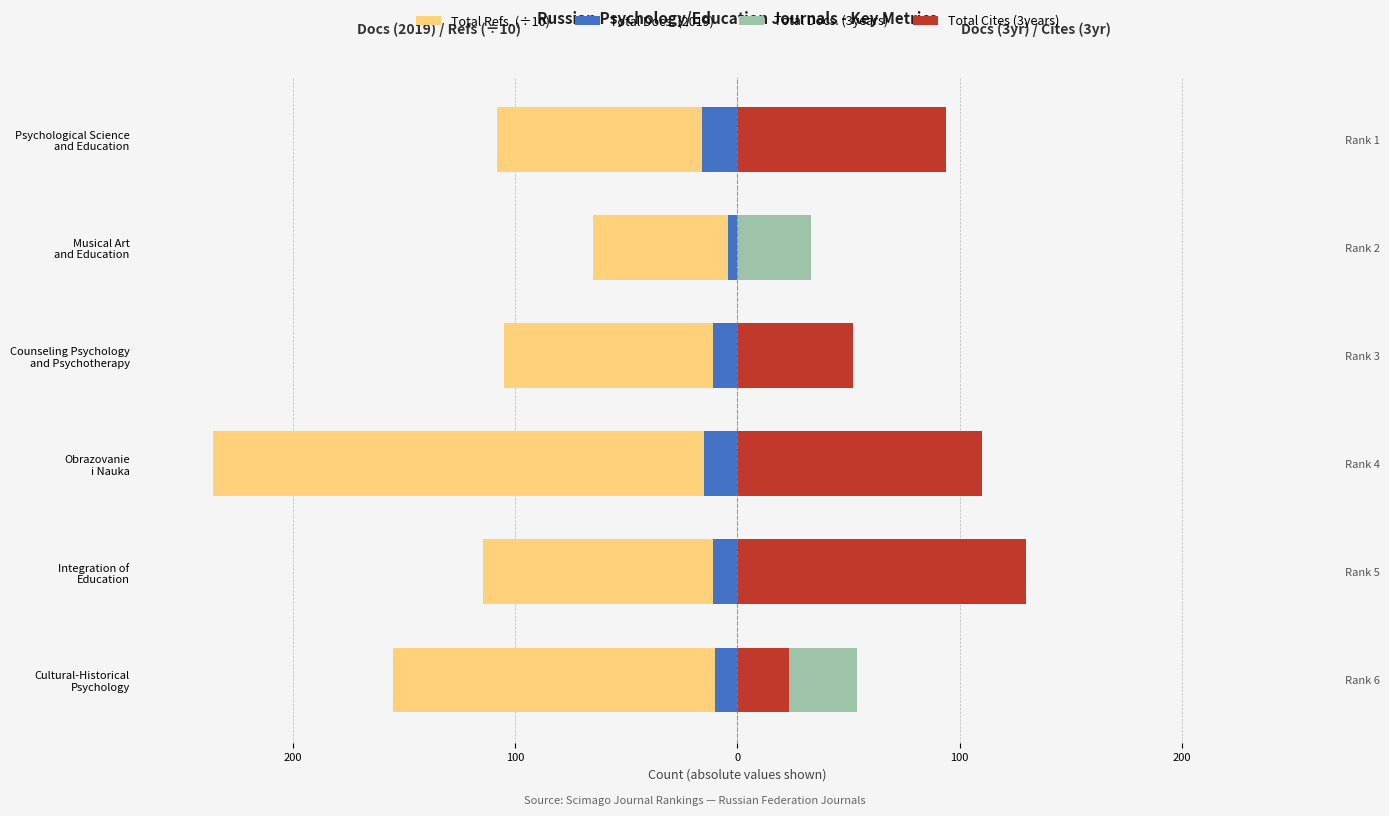

Reading left to right, list all the values displayed in this chart.

Total Refs. (÷10): -154.8	-114.6	-235.7	-105.0	-65.0	-108.0
Total Docs. (2019): -10.0	-11.0	-15.0	-11.0	-4.0	-16.0
Total Docs. (3years): 54.0	38.0	77.0	46.0	33.0	49.0
Total Cites (3years): 23.0	130.0	110.0	52.0	0.0	94.0